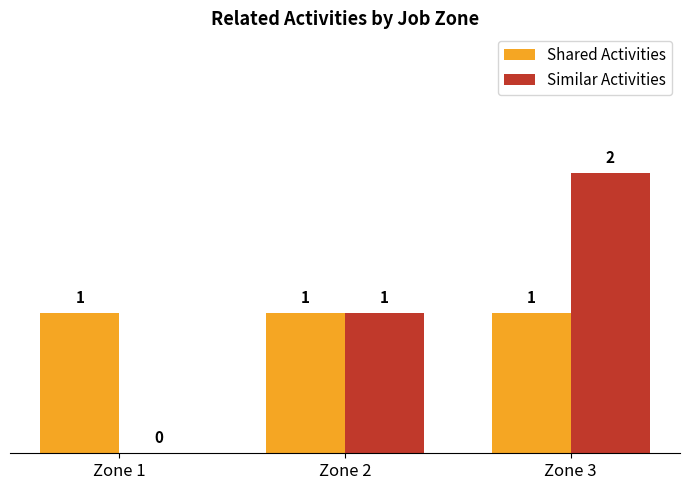

Is it true that Shared Activities equals 1 at Zone 2?

True